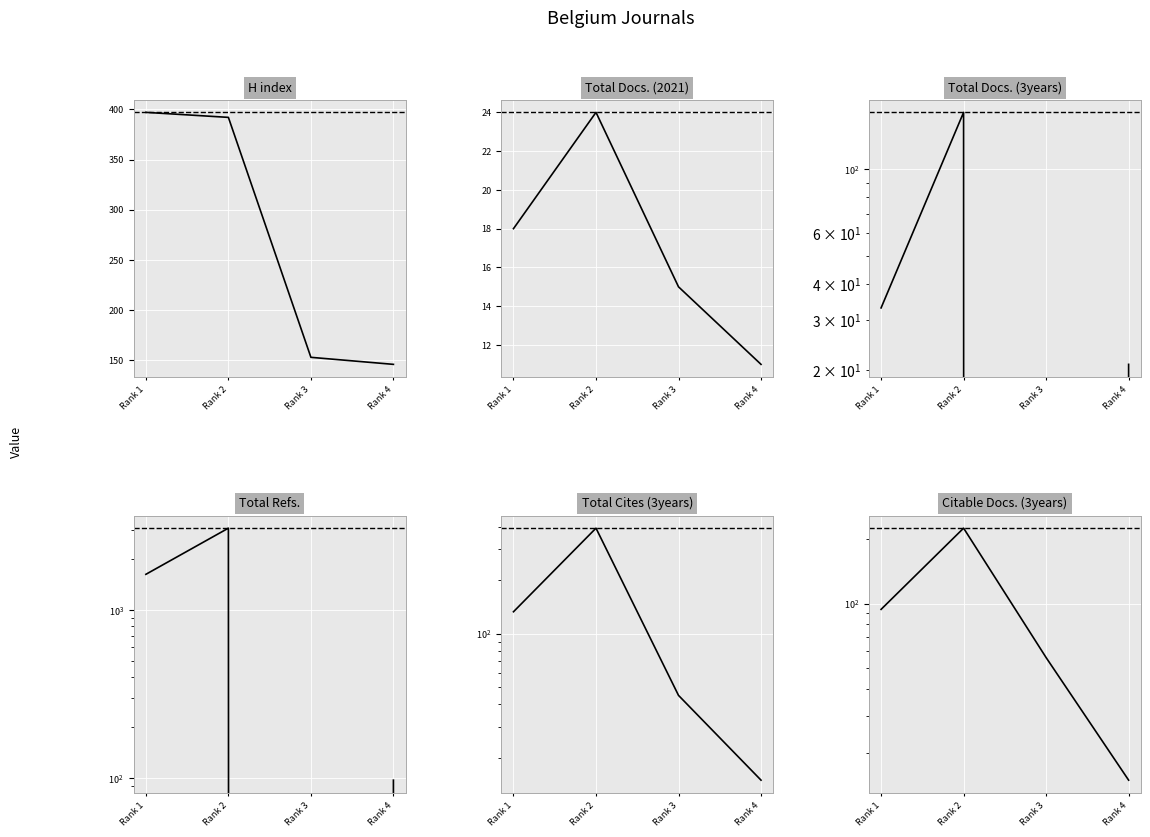

At Rank 3, list the series in order from smallest to largest.

Total Docs. (3years), Total Refs., Total Docs. (2021), Total Cites (3years), Citable Docs. (3years), H index